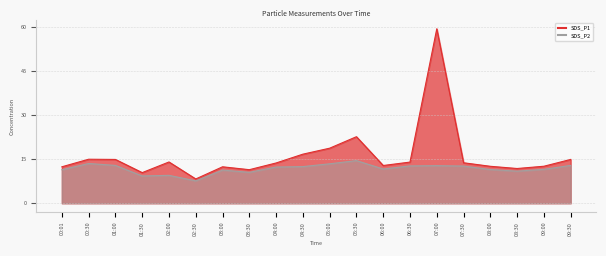

What is the value of the SDS_P1 point at the 9th from the left?

13.7